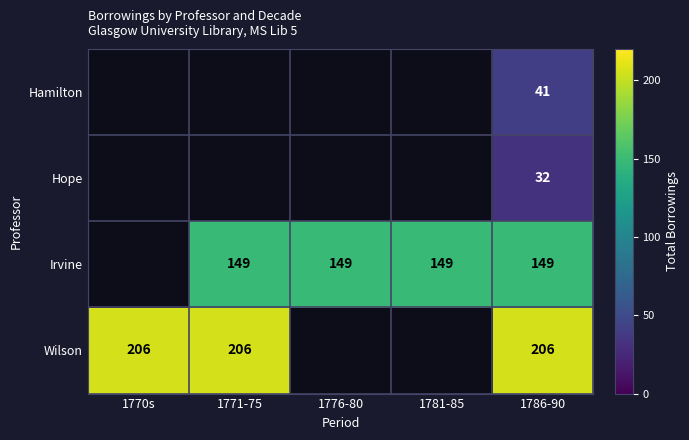

At which category is the sum across all series the highest?

1786-90